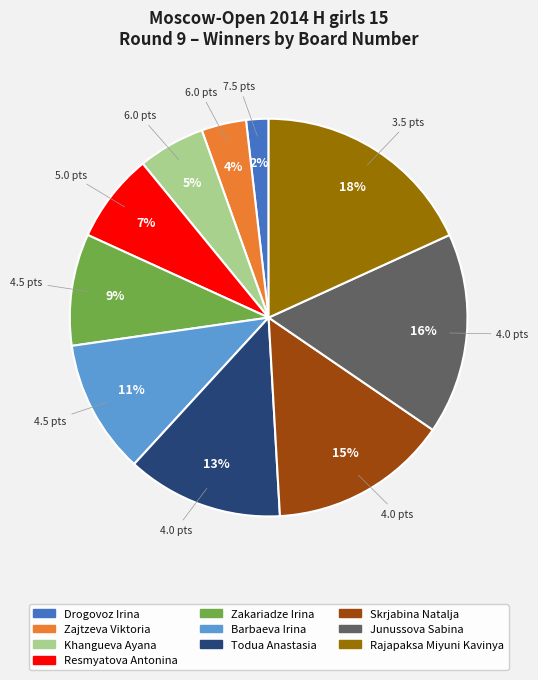

To the nearest percent, what portion does Resmyatova Antonina represent?

7%